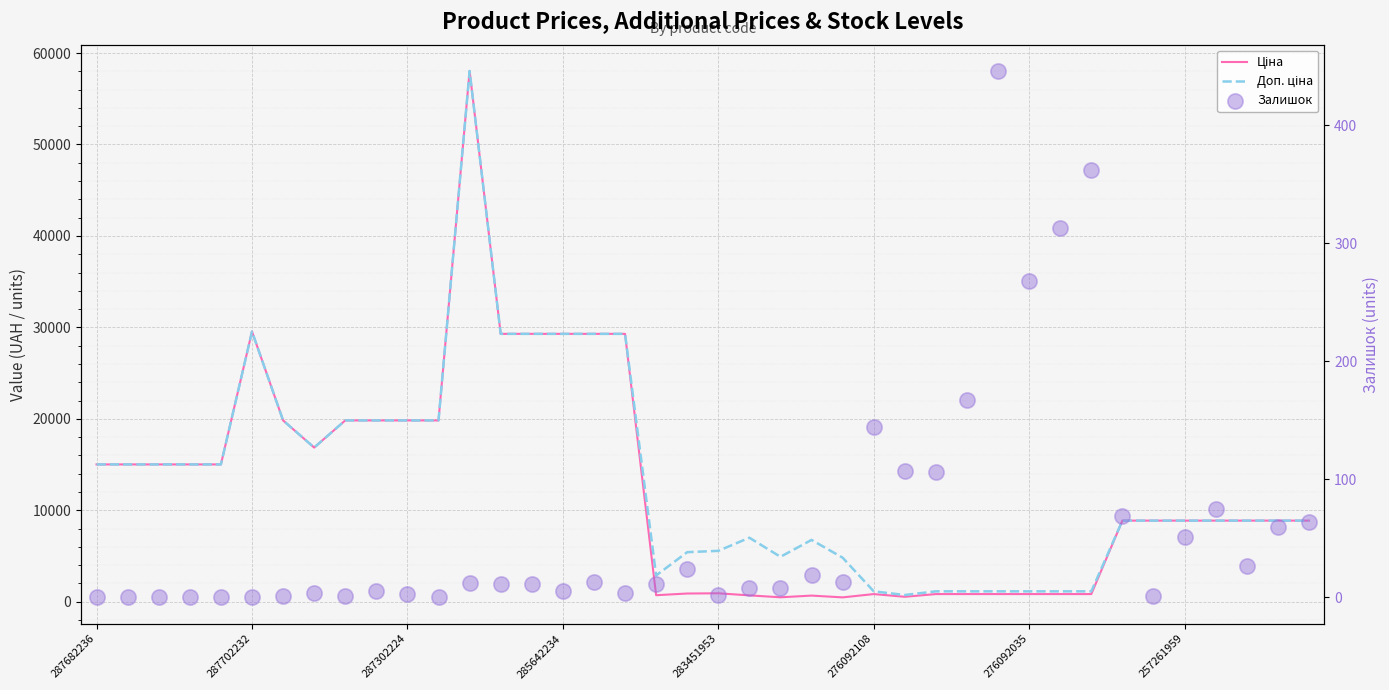

At how many categories does at least one series exceed 36700?

1